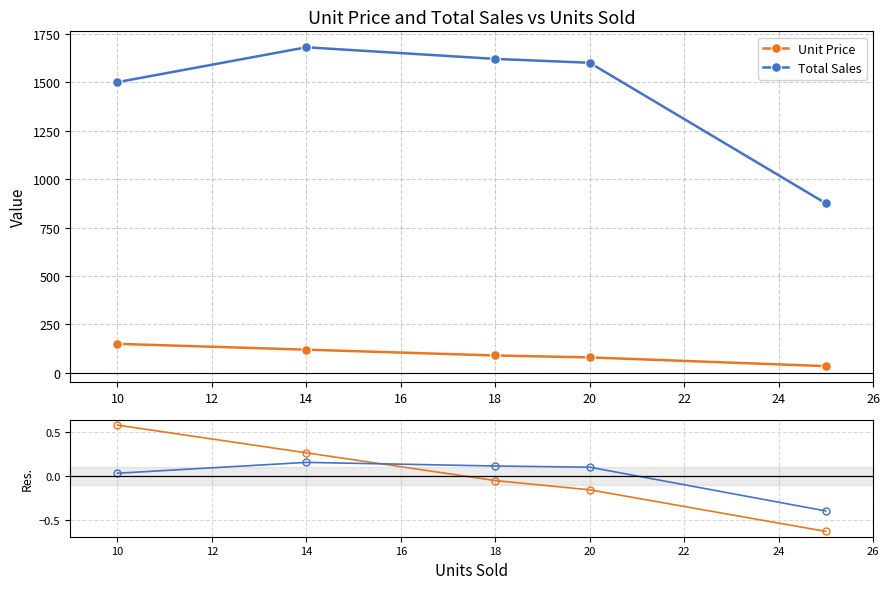

Count the number of categories in the chart.

5